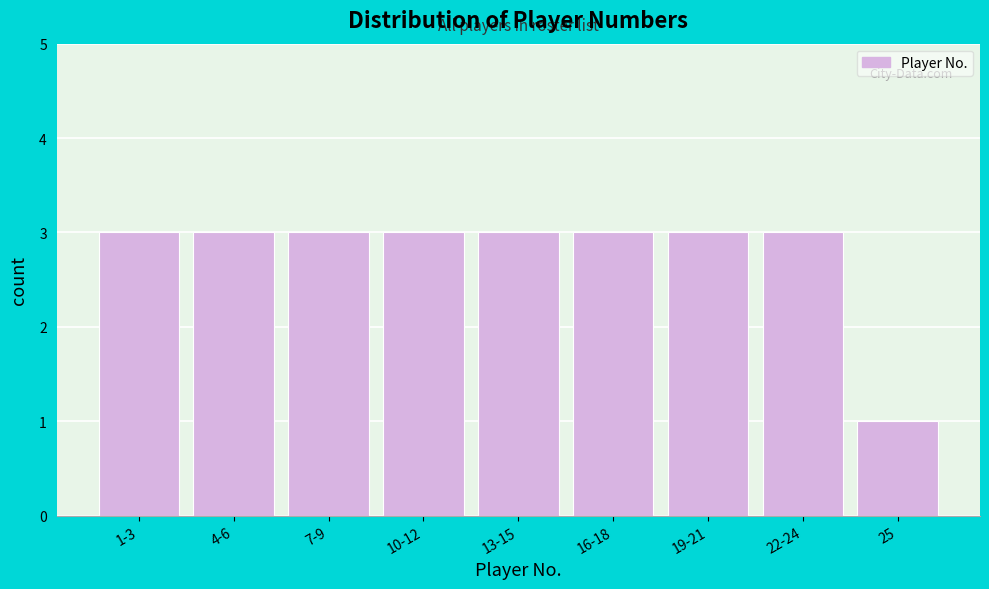

Reading right to left, what are all the values shown in this chart?

25=1	22-24=3	19-21=3	16-18=3	13-15=3	10-12=3	7-9=3	4-6=3	1-3=3